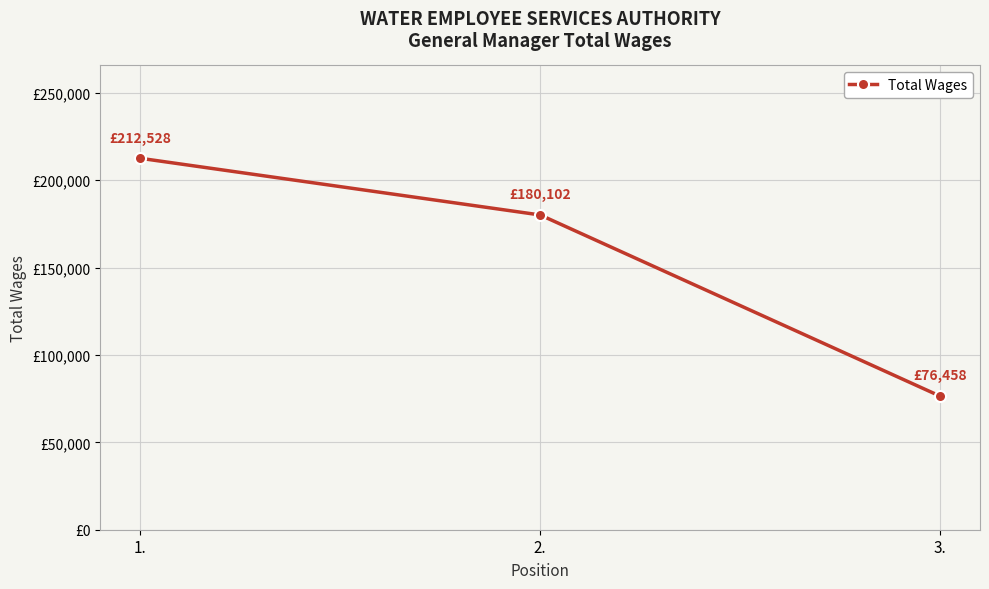

Reading left to right, transcribe all the data shown in this chart.

1.=212528	2.=180102	3.=76458